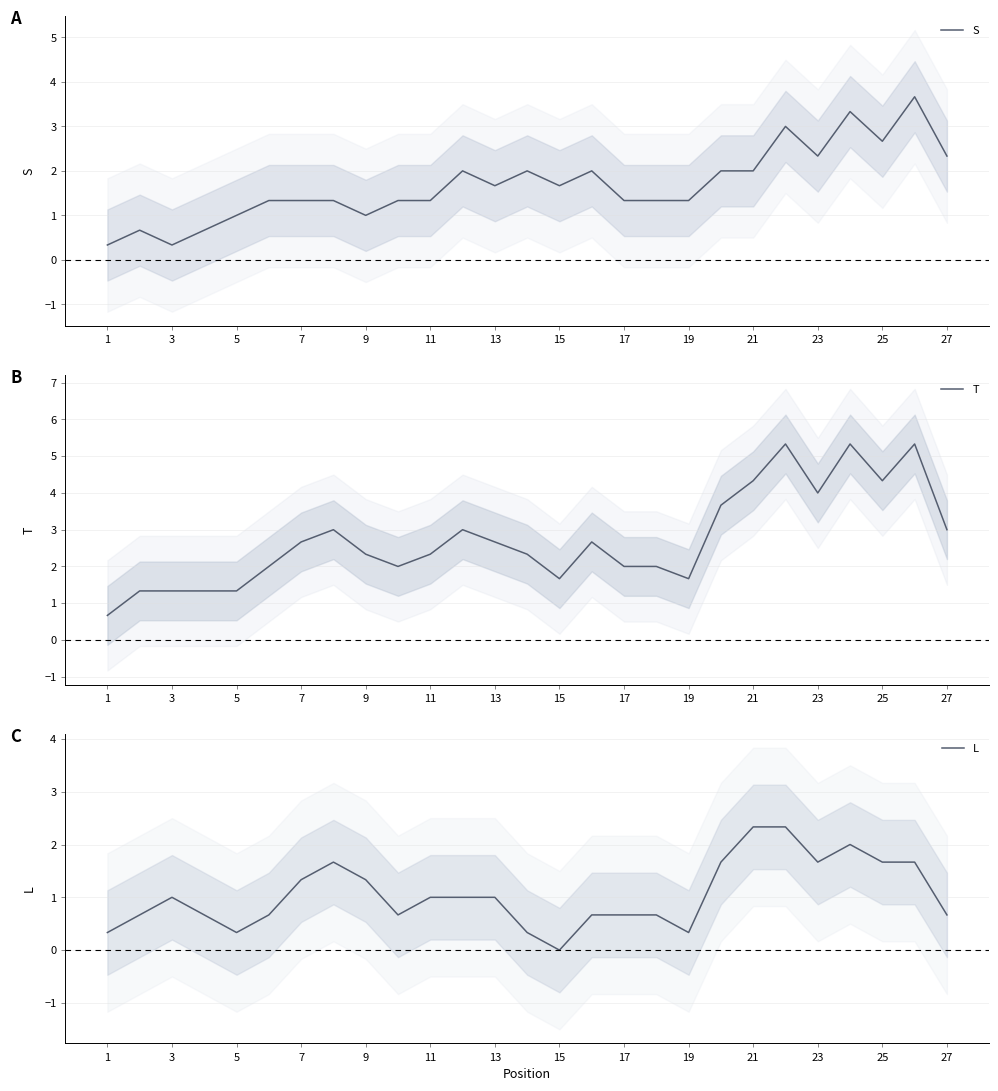

What is the approximate value of T at 21?

4.3